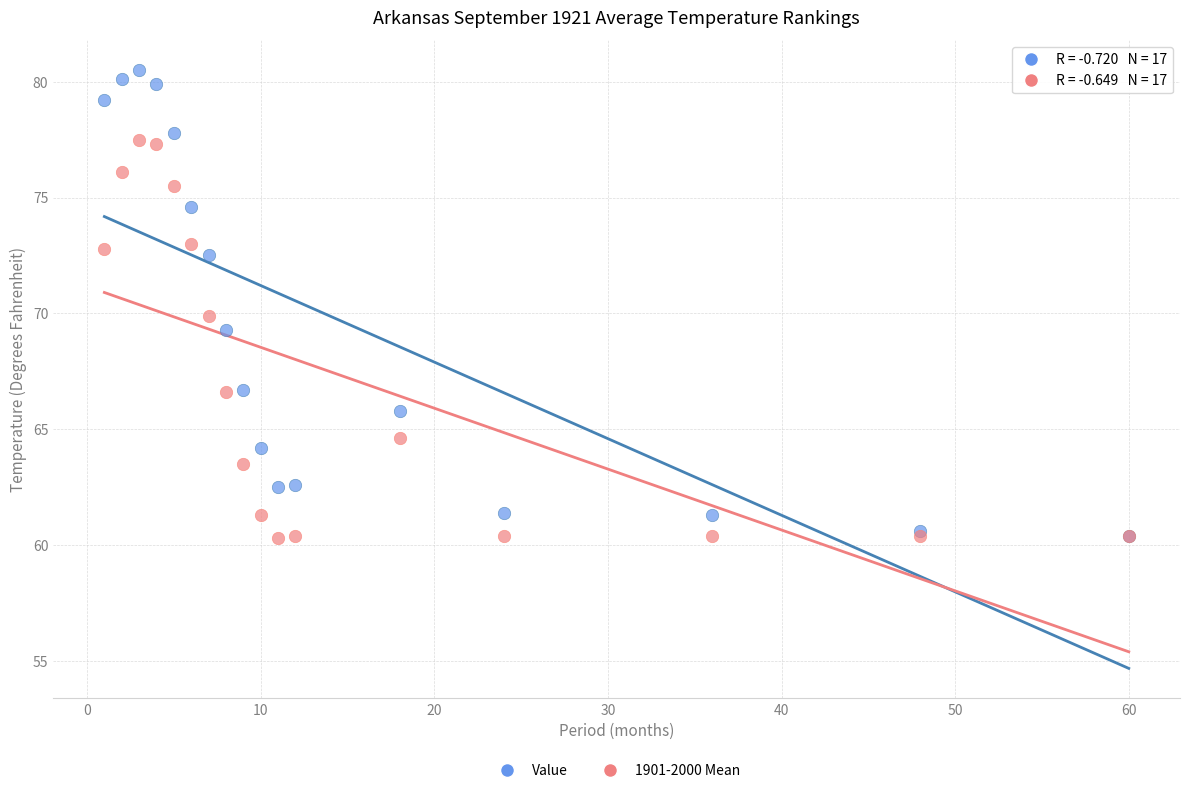

Which series reaches the maximum Y coordinate?

Value